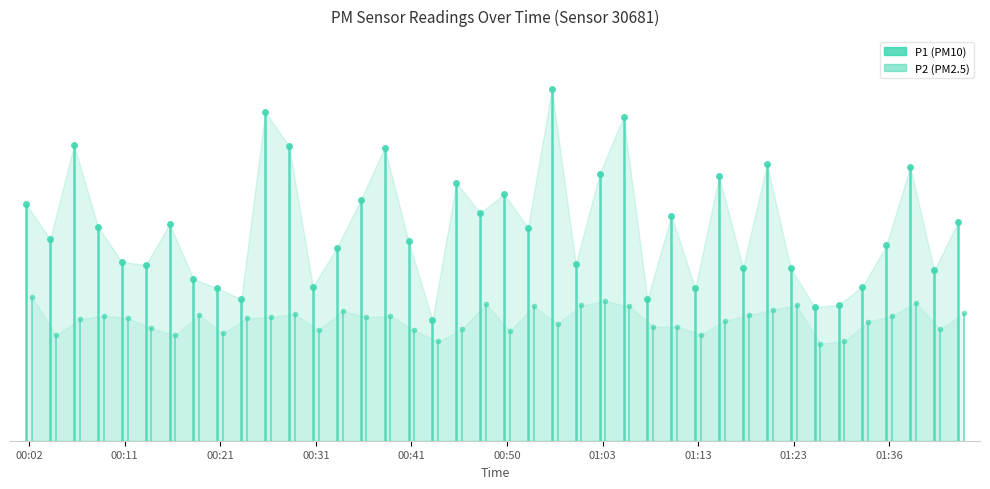

What is the difference between the maximum and minimum values in the P2 series?

1.4